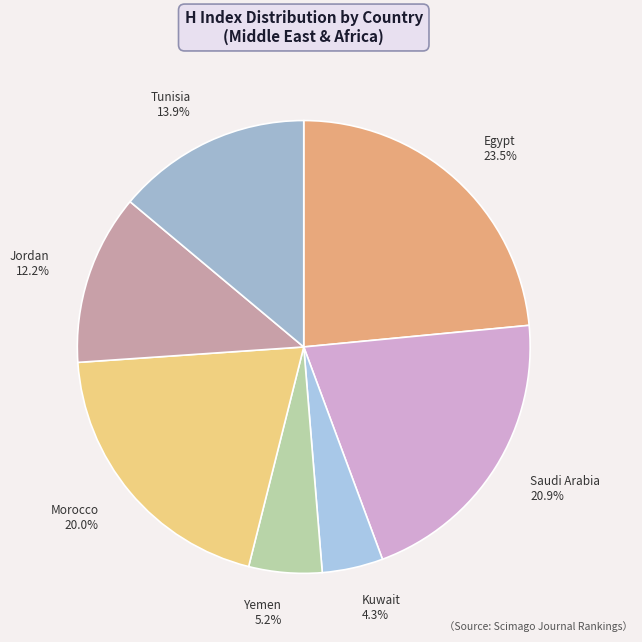

True or false: Morocco accounts for 20% of the total.

True